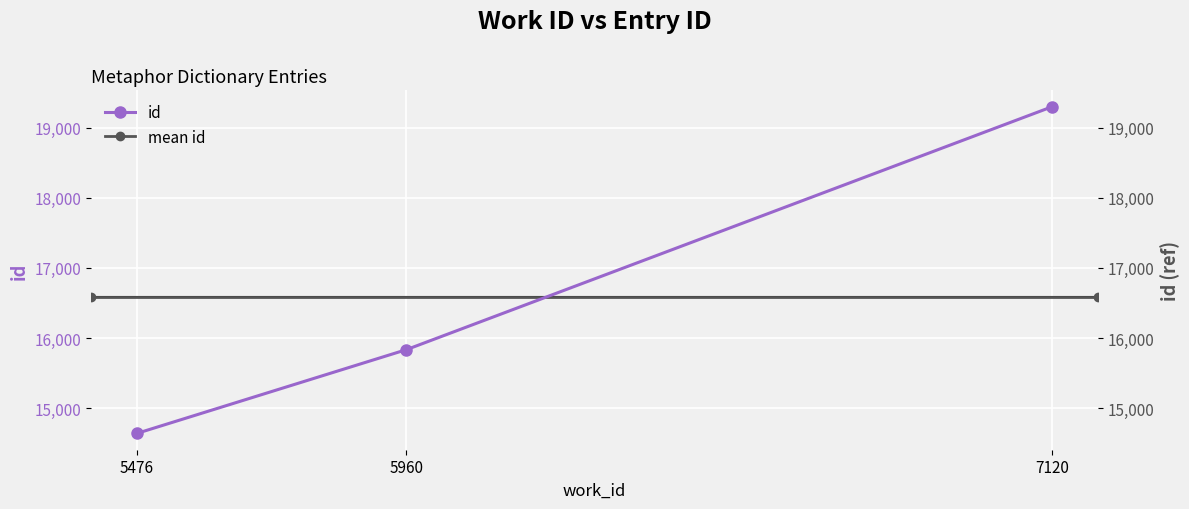

What is the approximate value at 5476, to the nearest 100?

14600